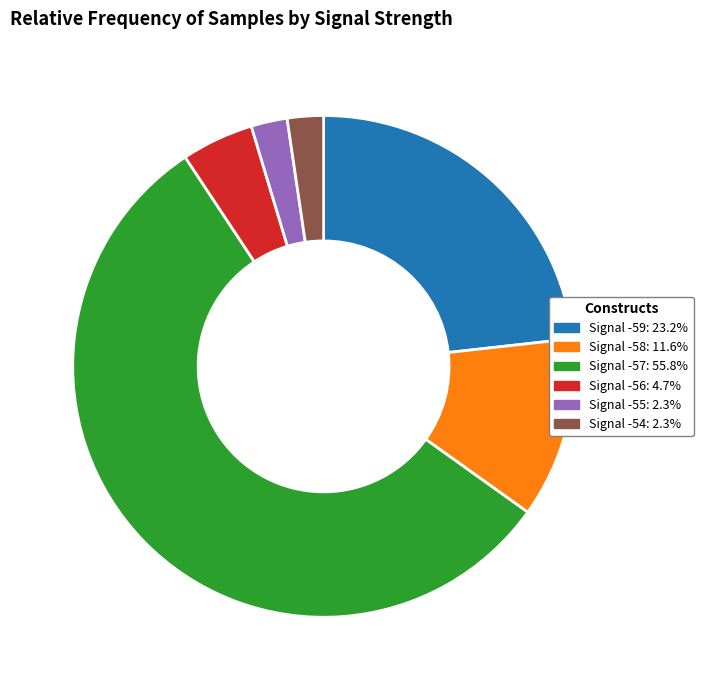

What is the ratio of the value at Signal -54 to the value at Signal -55?

1.0